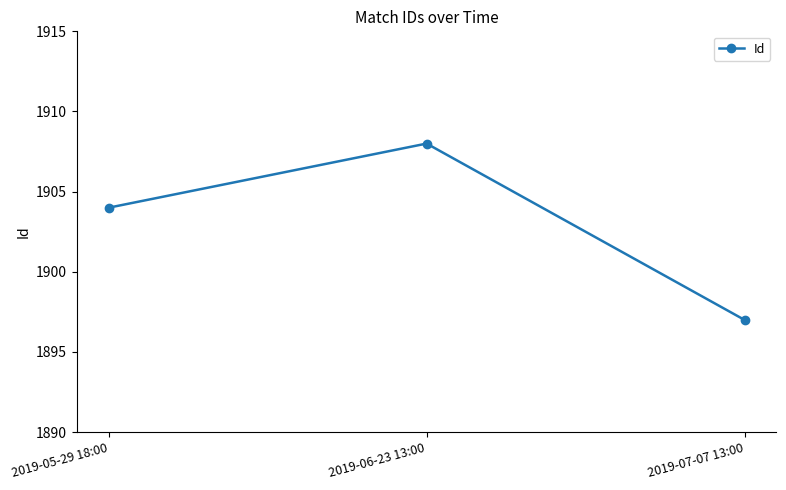

Rank the categories by value from lowest to highest.

2019-07-07 13:00, 2019-05-29 18:00, 2019-06-23 13:00